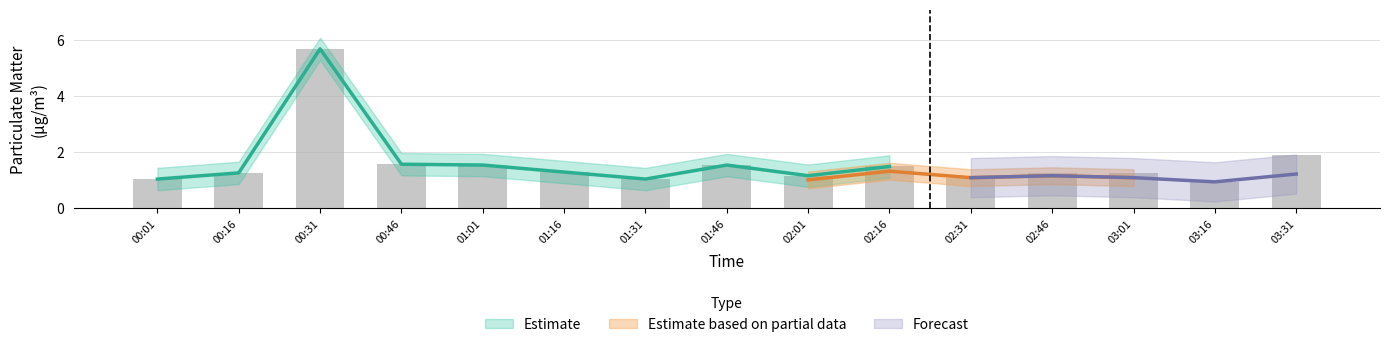

At which label does the data first exceed 1?

00:01